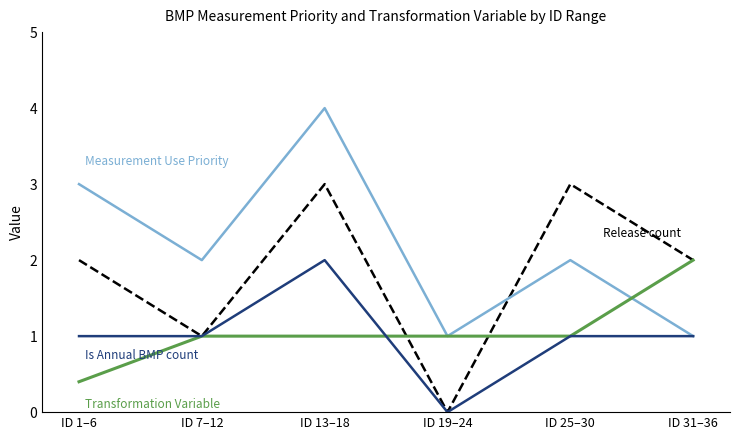

What is the maximum value shown in the chart?

4.0